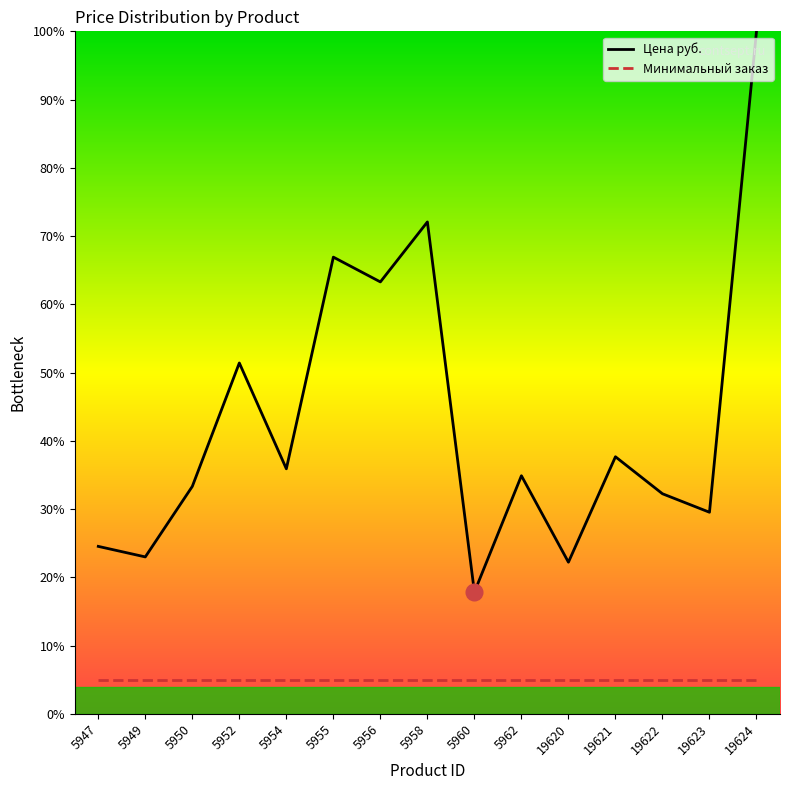

How many values in the Цена руб. series exceed 34?

8